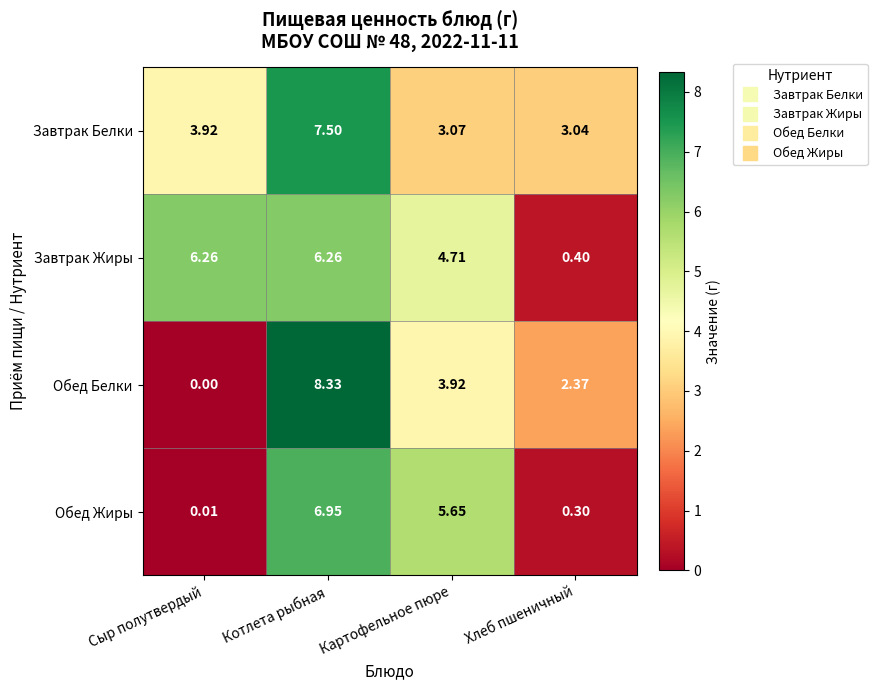

What is the total value across all series at Картофельное пюре?

17.4